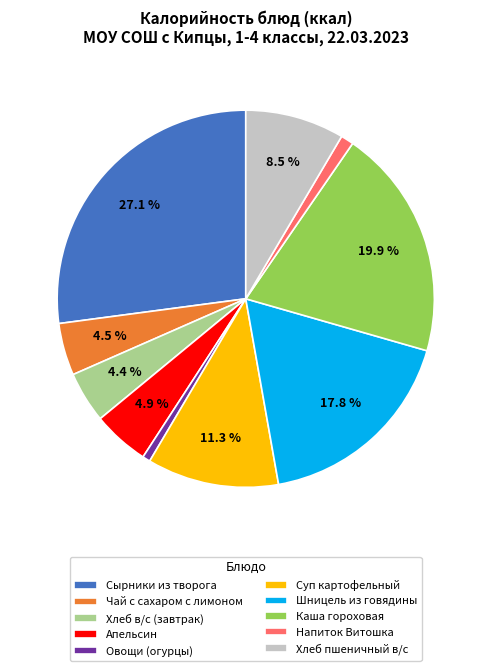

Does Каша гороховая represent more than half of the total?

No